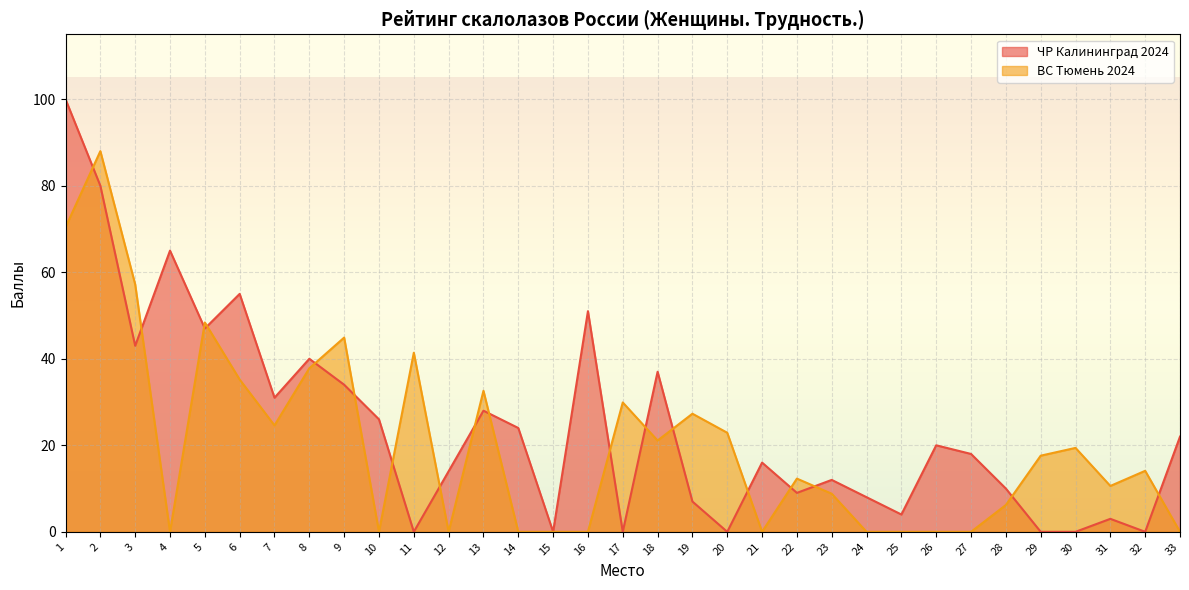

Which category has the highest value across all series?

1